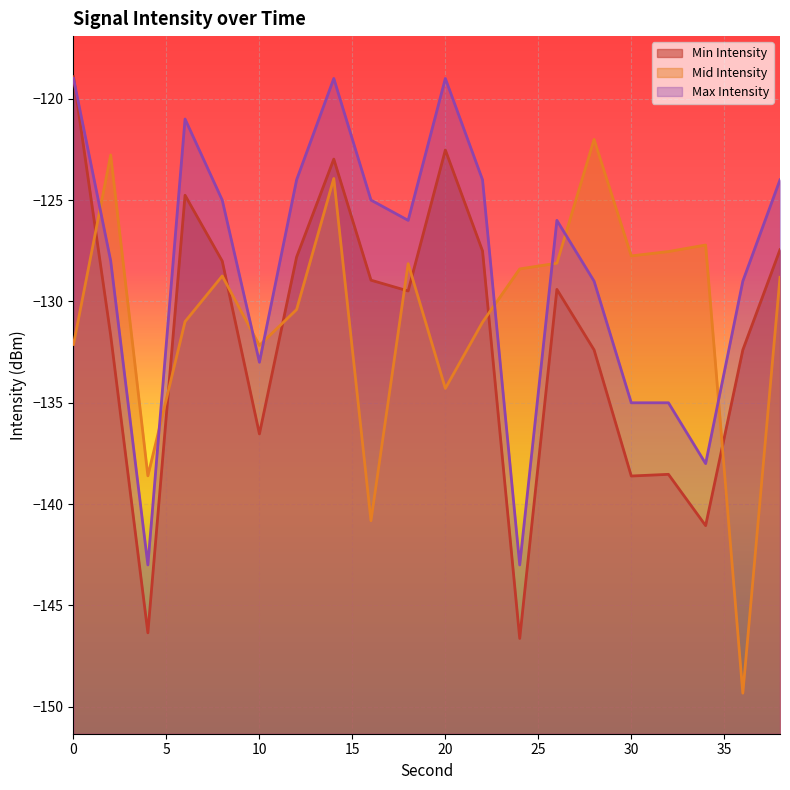

What is the value of the Min Intensity point at the 8th from the left?

-123.0